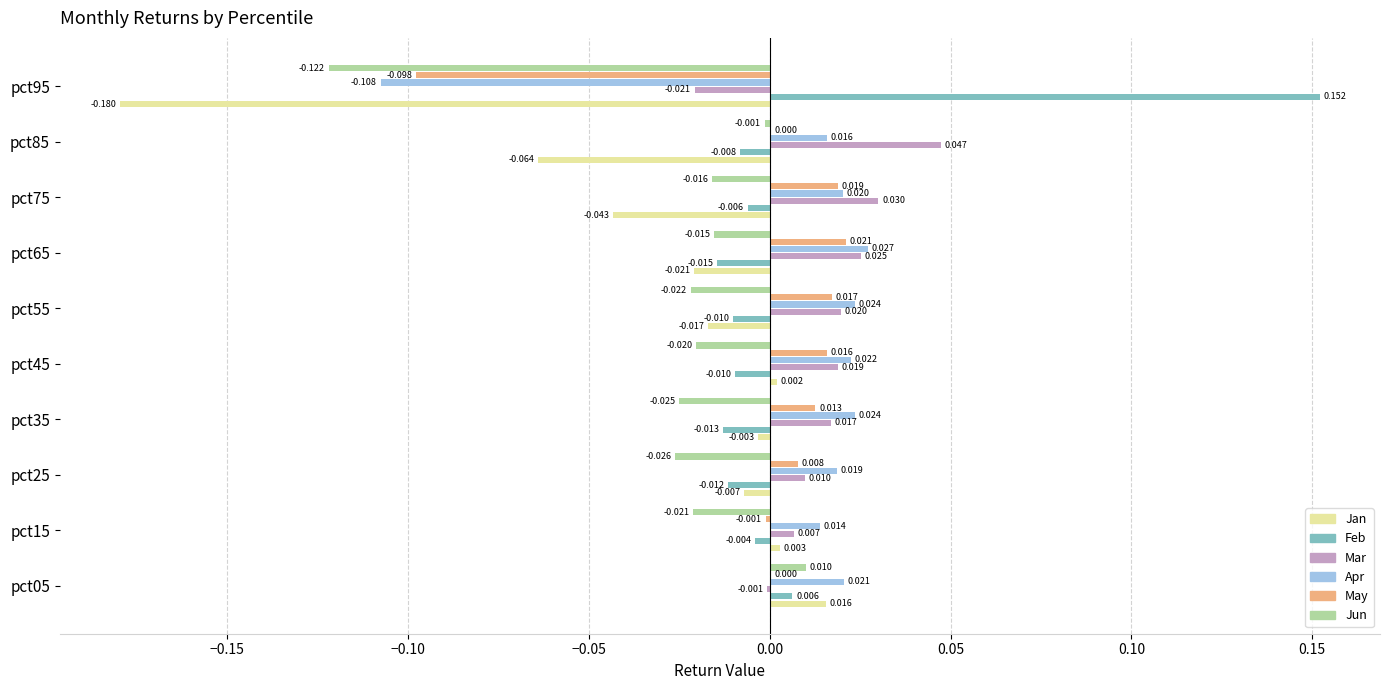

How many positive values does the May series have?

8